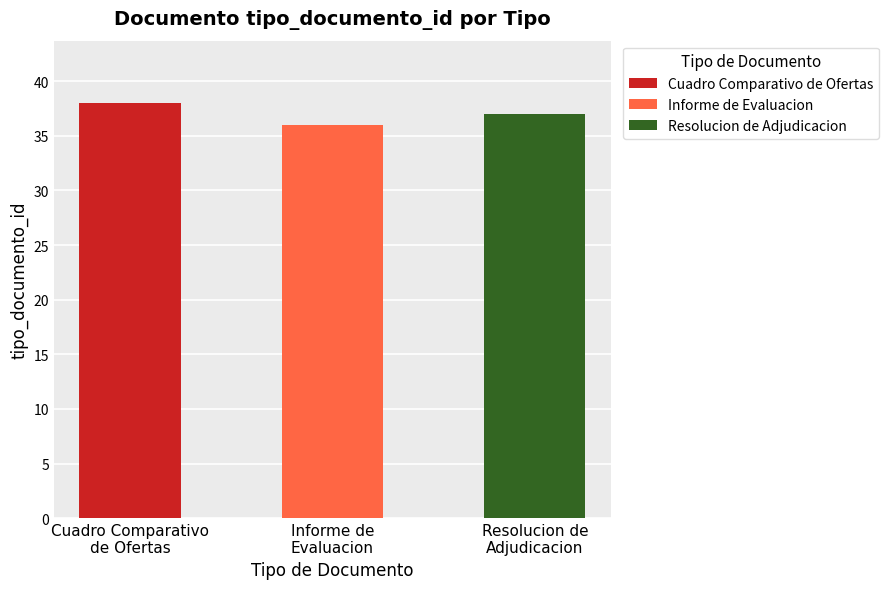

Are the bars grouped side by side (vs. stacked)?

No